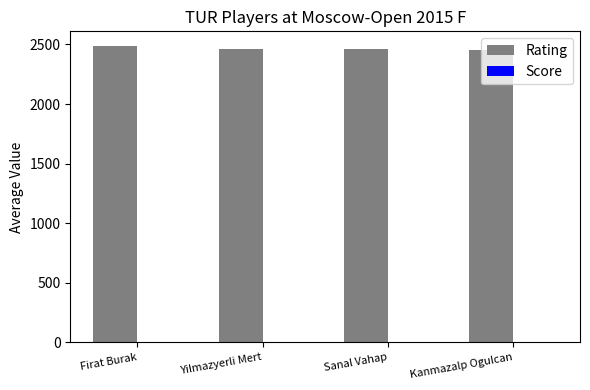

Which series has the largest total across all categories?

Rating